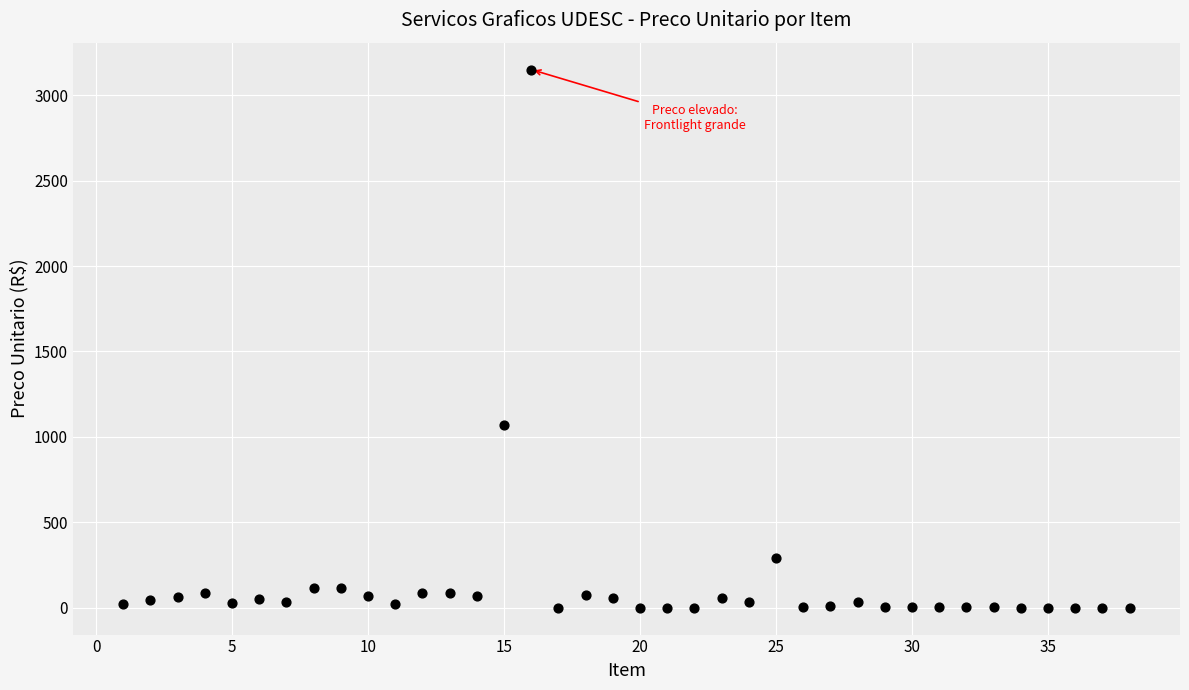

What is the range of X values (max minus min)?

37.0